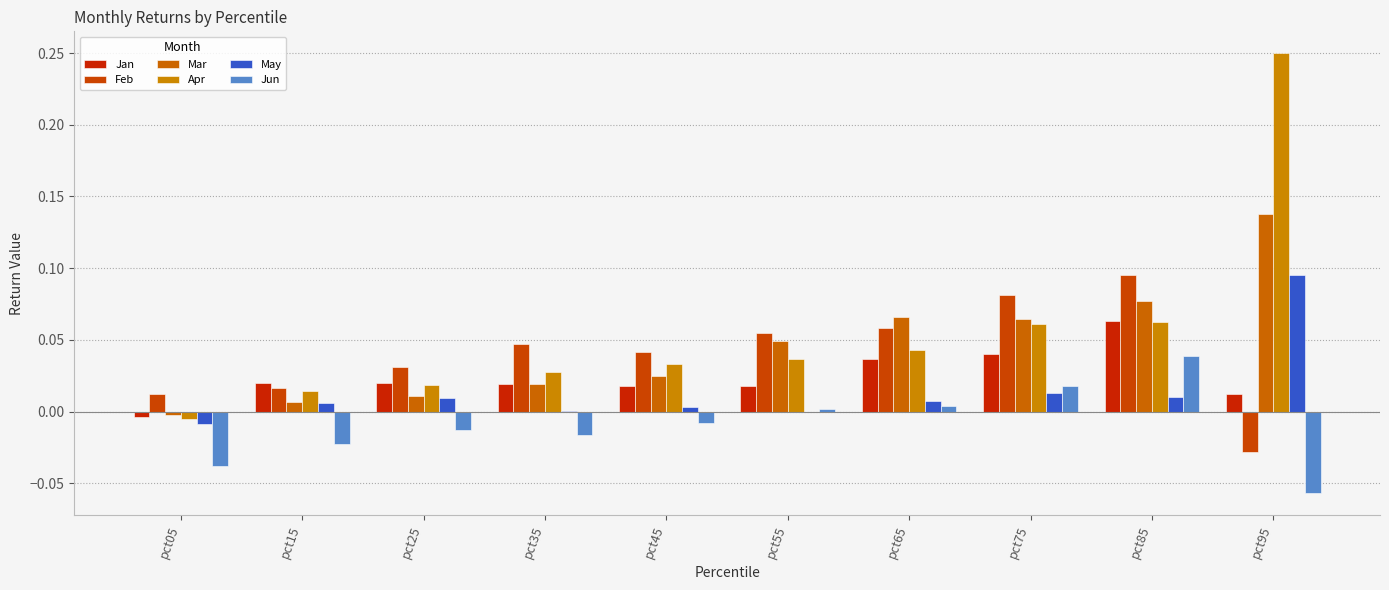

Reading left to right, what are all the values shown in this chart?

Jan: pct05=-0.0	pct15=0.0	pct25=0.0	pct35=0.0	pct45=0.0	pct55=0.0	pct65=0.0	pct75=0.0	pct85=0.1	pct95=0.0
Feb: pct05=0.0	pct15=0.0	pct25=0.0	pct35=0.0	pct45=0.0	pct55=0.1	pct65=0.1	pct75=0.1	pct85=0.1	pct95=-0.0
Mar: pct05=-0.0	pct15=0.0	pct25=0.0	pct35=0.0	pct45=0.0	pct55=0.0	pct65=0.1	pct75=0.1	pct85=0.1	pct95=0.1
Apr: pct05=-0.0	pct15=0.0	pct25=0.0	pct35=0.0	pct45=0.0	pct55=0.0	pct65=0.0	pct75=0.1	pct85=0.1	pct95=0.2
May: pct05=-0.0	pct15=0.0	pct25=0.0	pct35=0.0	pct45=0.0	pct55=-0.0	pct65=0.0	pct75=0.0	pct85=0.0	pct95=0.1
Jun: pct05=-0.0	pct15=-0.0	pct25=-0.0	pct35=-0.0	pct45=-0.0	pct55=0.0	pct65=0.0	pct75=0.0	pct85=0.0	pct95=-0.1